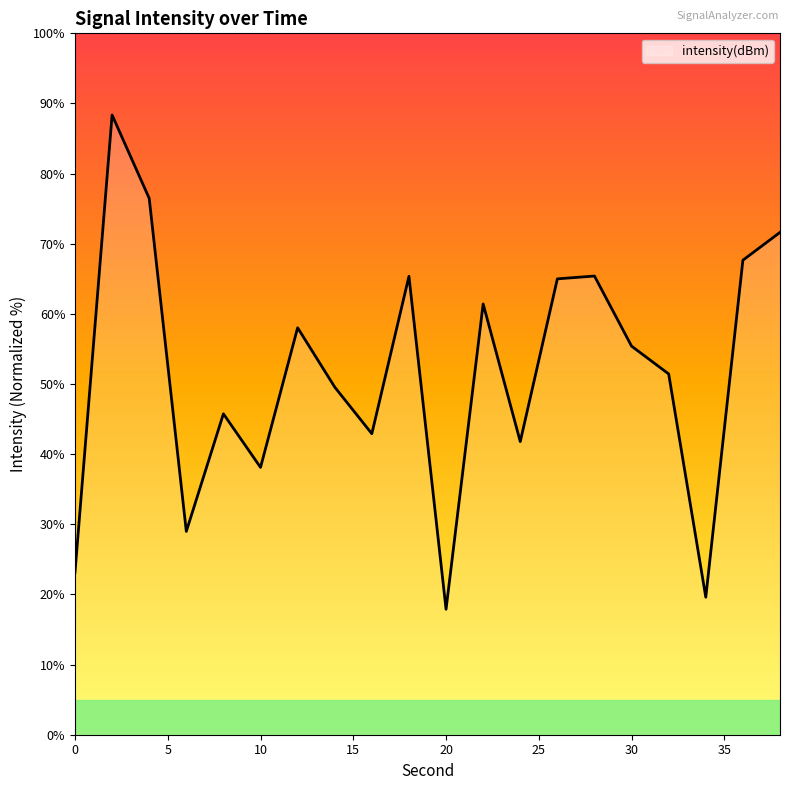

What is the maximum value shown in the chart?

88.4